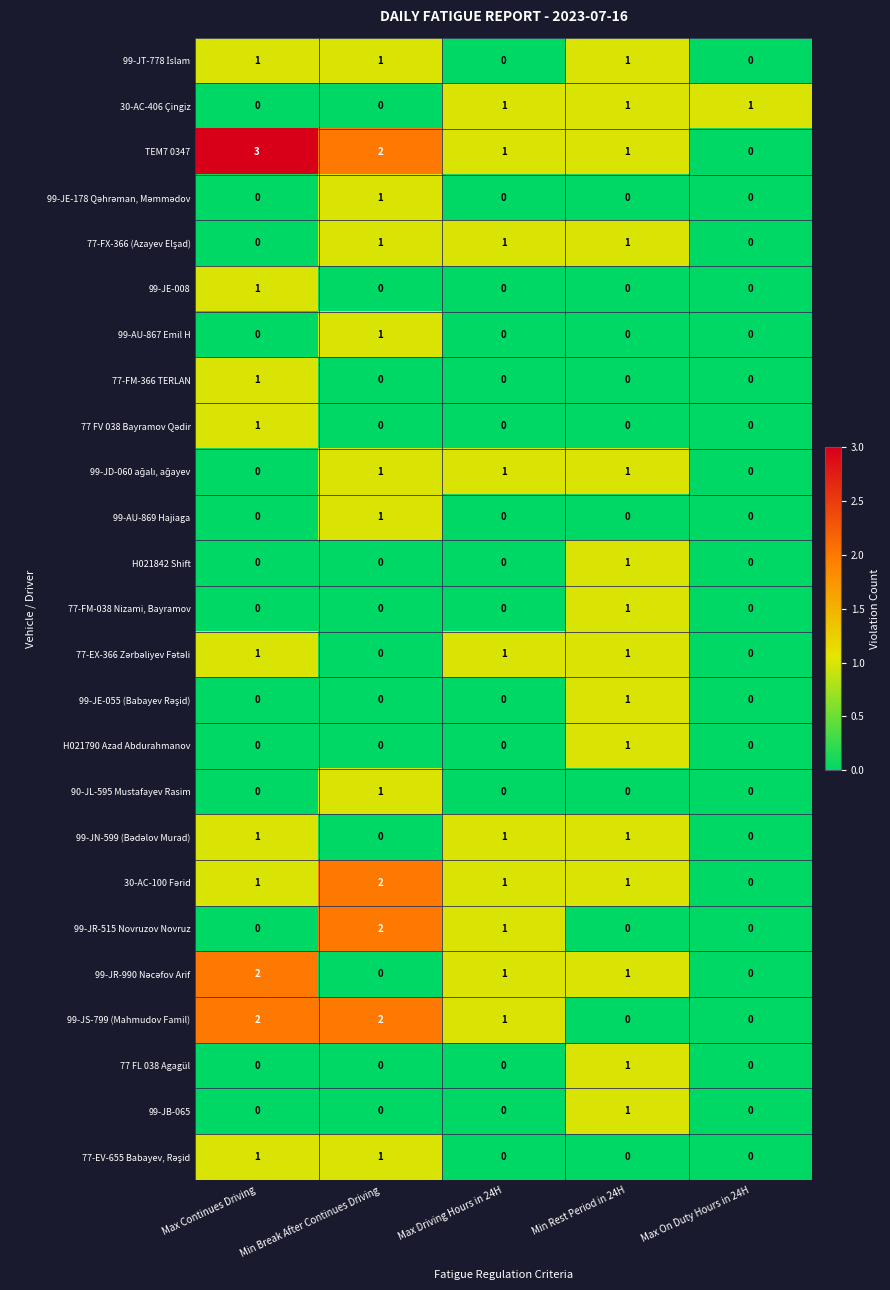

Is it true that 77-FM-038 Nizami, Bayramov equals 0 at Max On Duty Hours in 24H?

True